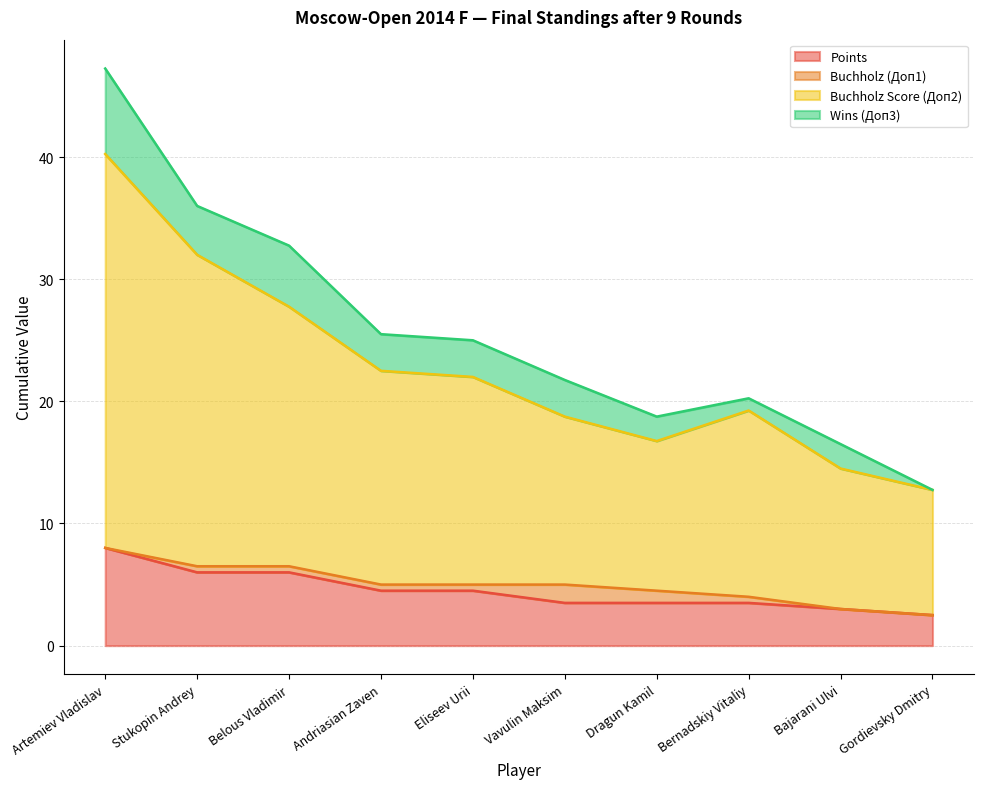

What value does the Buchholz Score (Доп2) series have at Eliseev Urii?

22.0